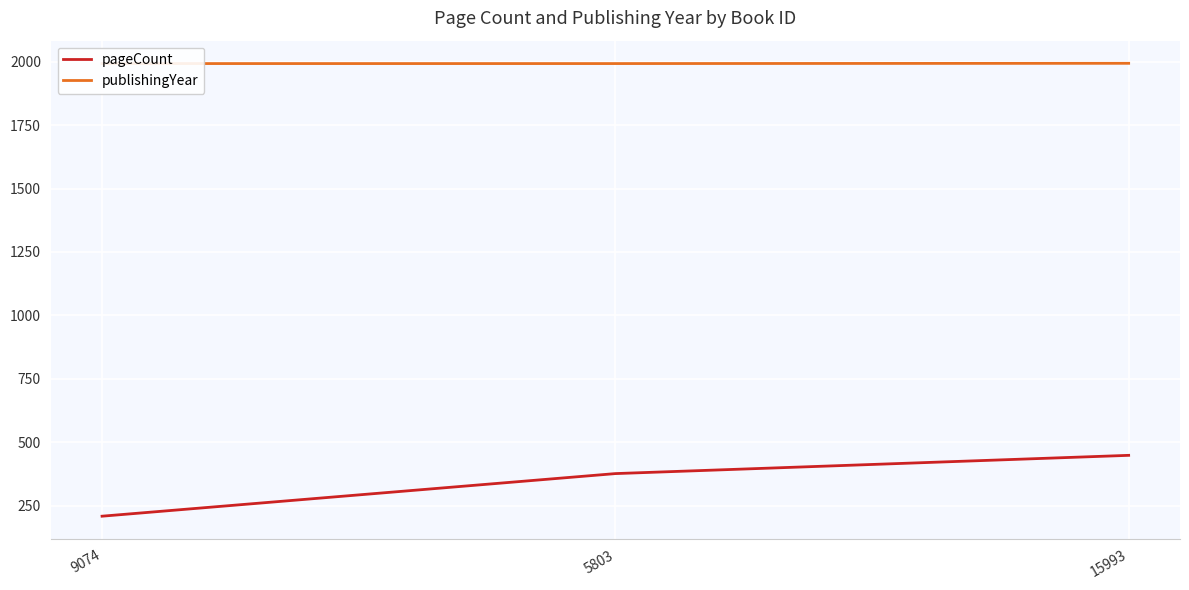

Read the publishingYear value at 5803.

1993